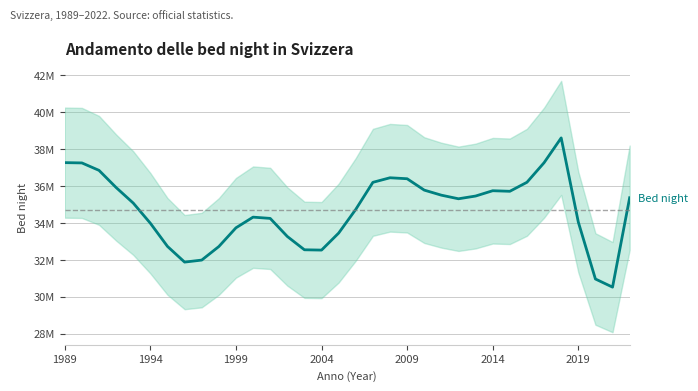

How many points are lower than both their immediate neighbors (excluding endpoints)?

5